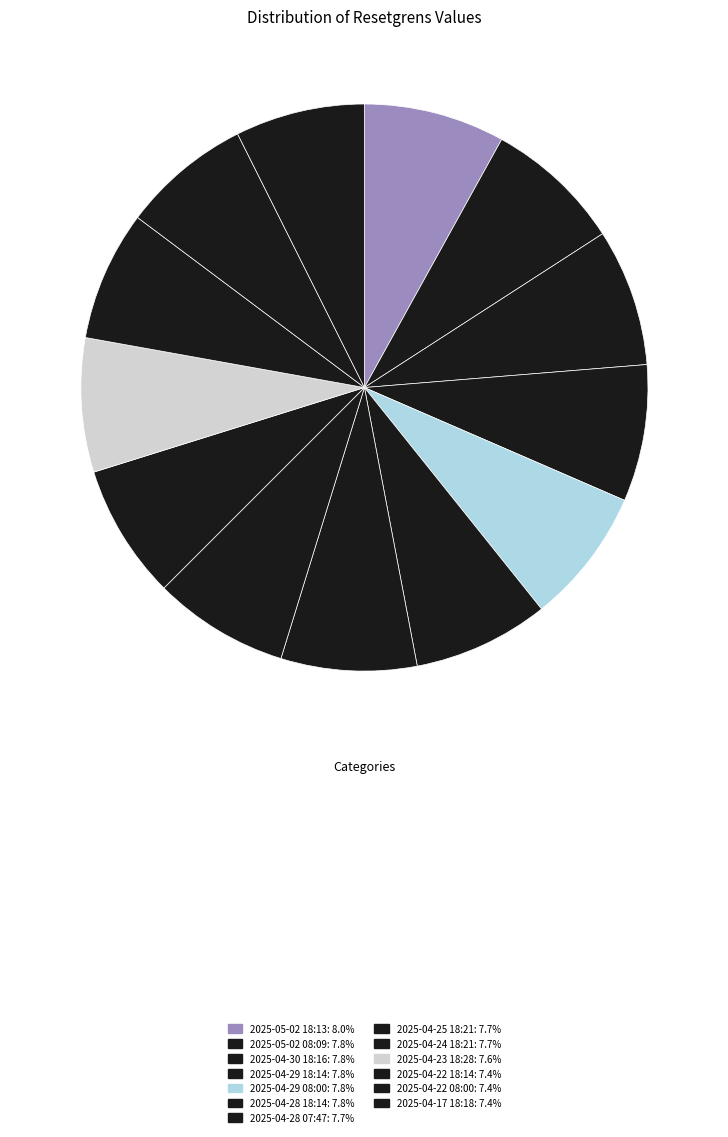

What percentage is the 2025-04-29 18:14 slice, to the nearest percent?

8%